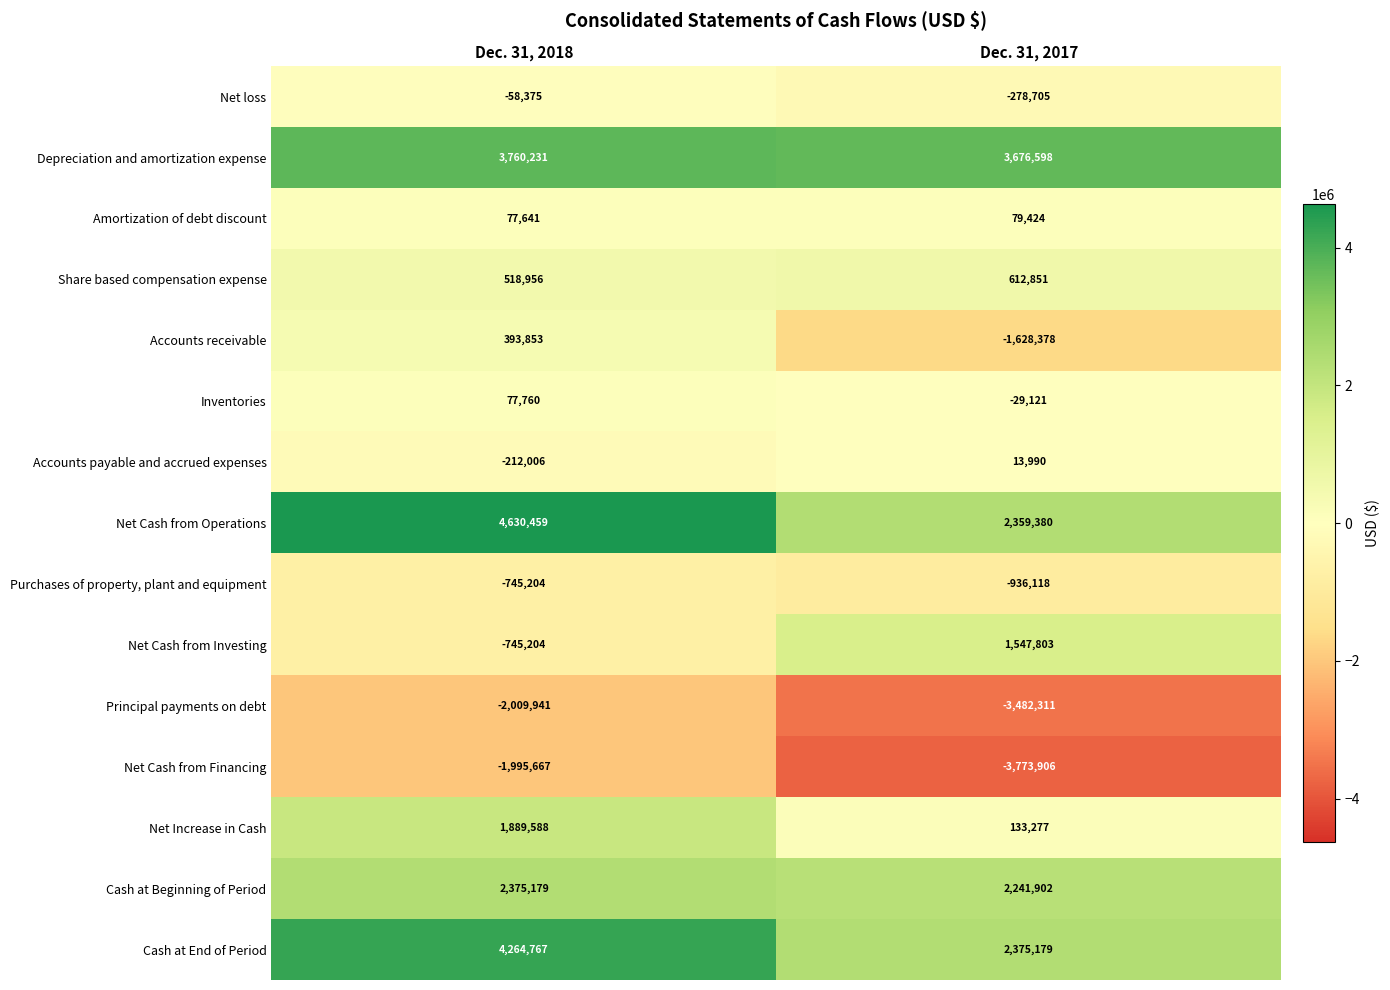

The value of Net loss at Dec. 31, 2017 is -278705. True or false?

True